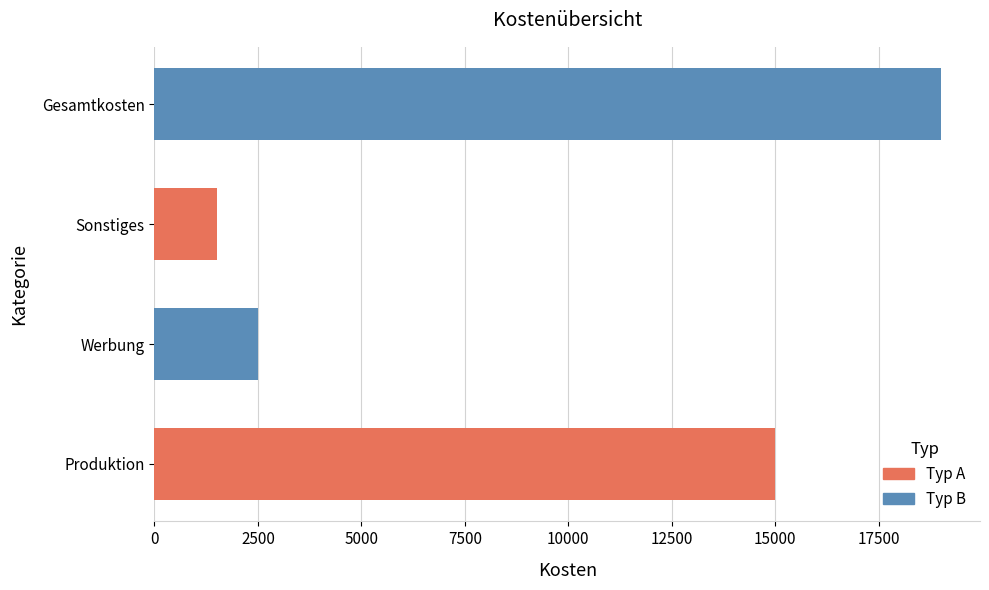

What is the difference between the values at Produktion and Sonstiges?

13500